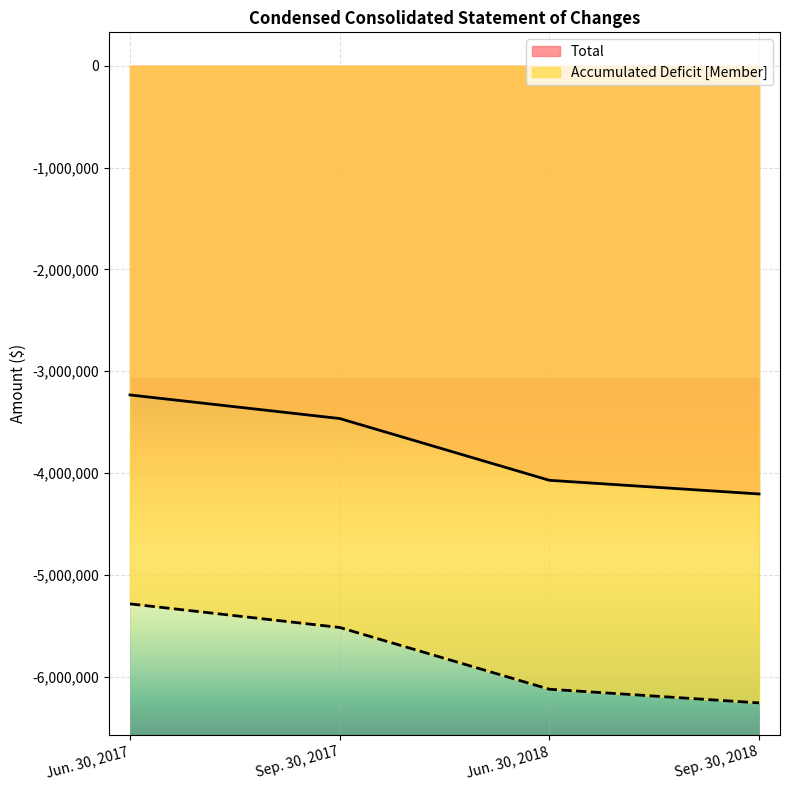

True or false: Total has more than 1 interior local peaks.

False